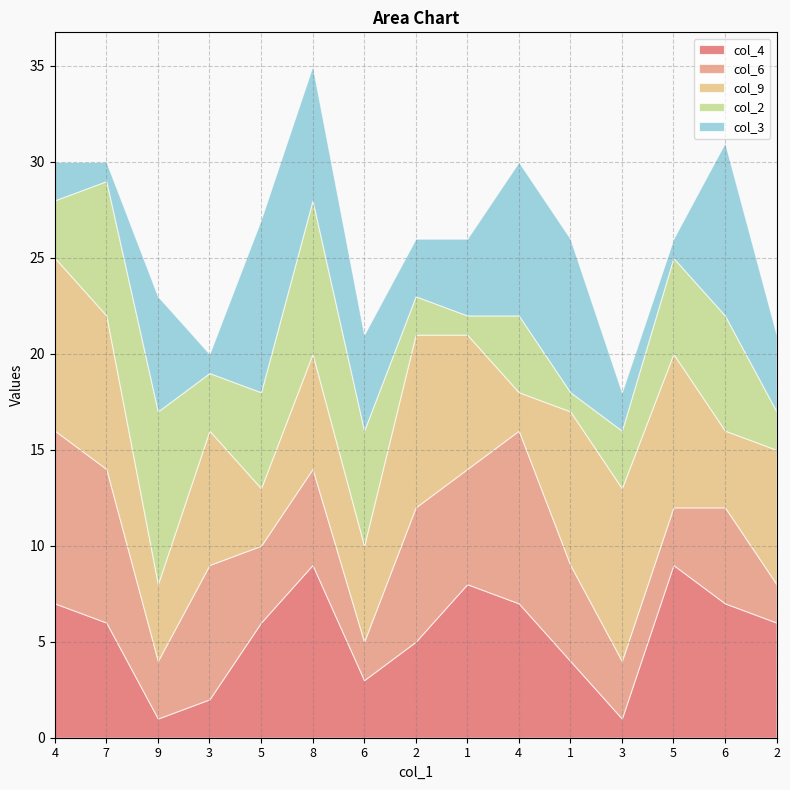

Which has a higher value, 6 or 6?

6